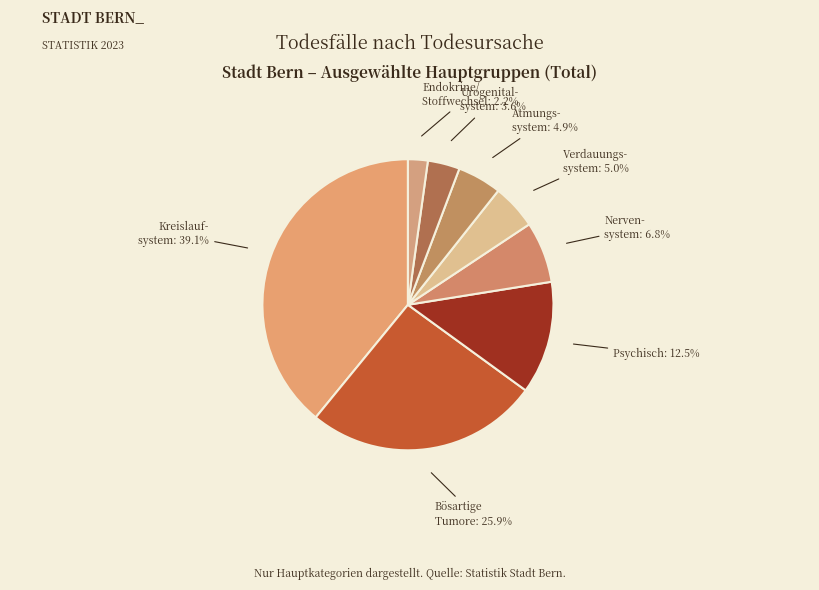

Rank the categories by value from highest to lowest.

Kreislaufsystem, bösartige Tumore, psychisch, Nervensystem, Verdauungssystem, Atmungssystem, Urogenitalsystem, Endokrine/Ernährung/Stoffwechsel